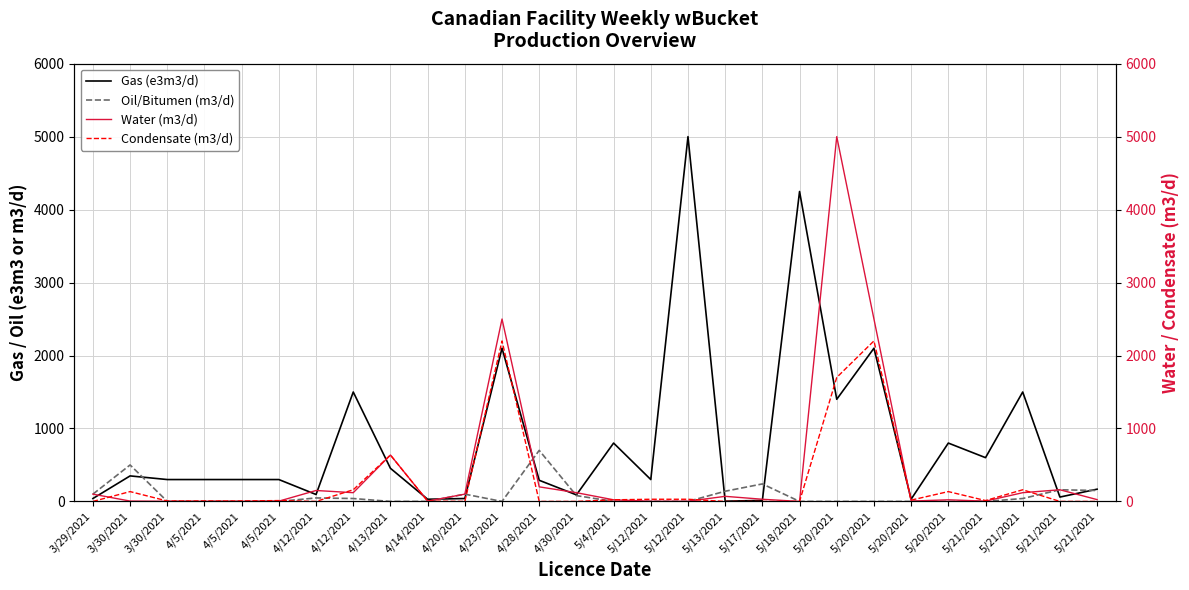

How many categories are shown in the chart?

28